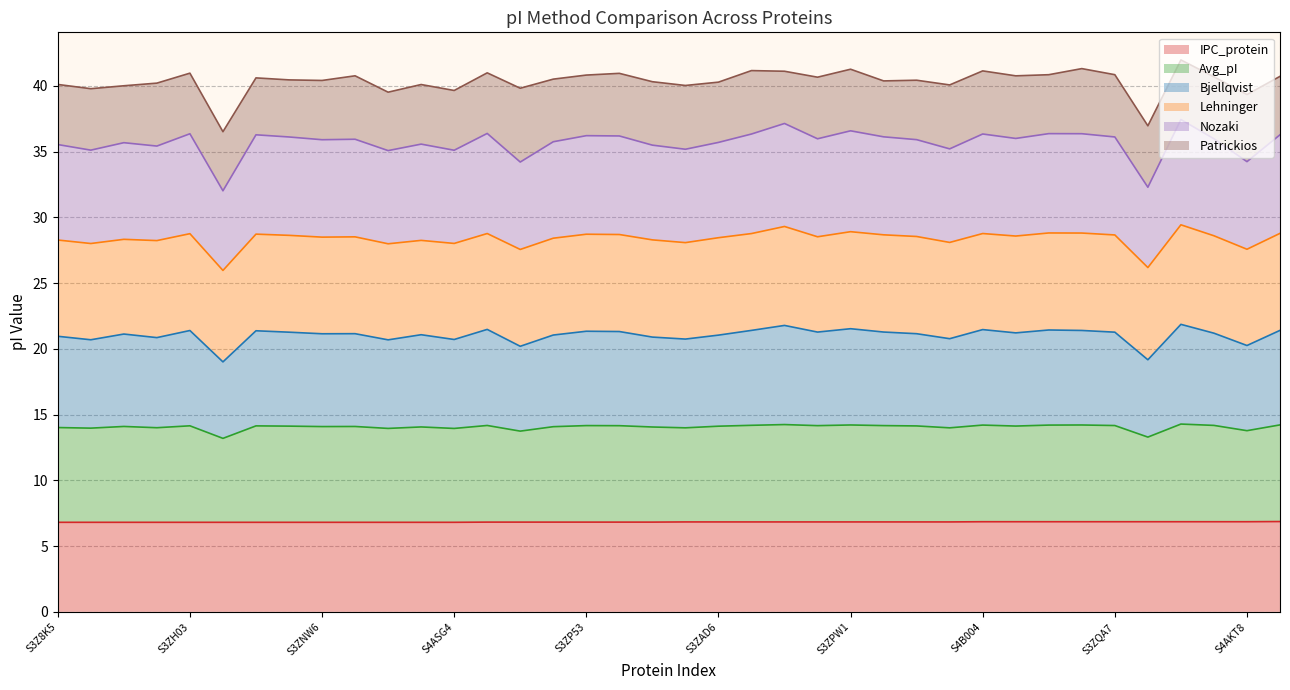

How many lines are shown in the chart?

6